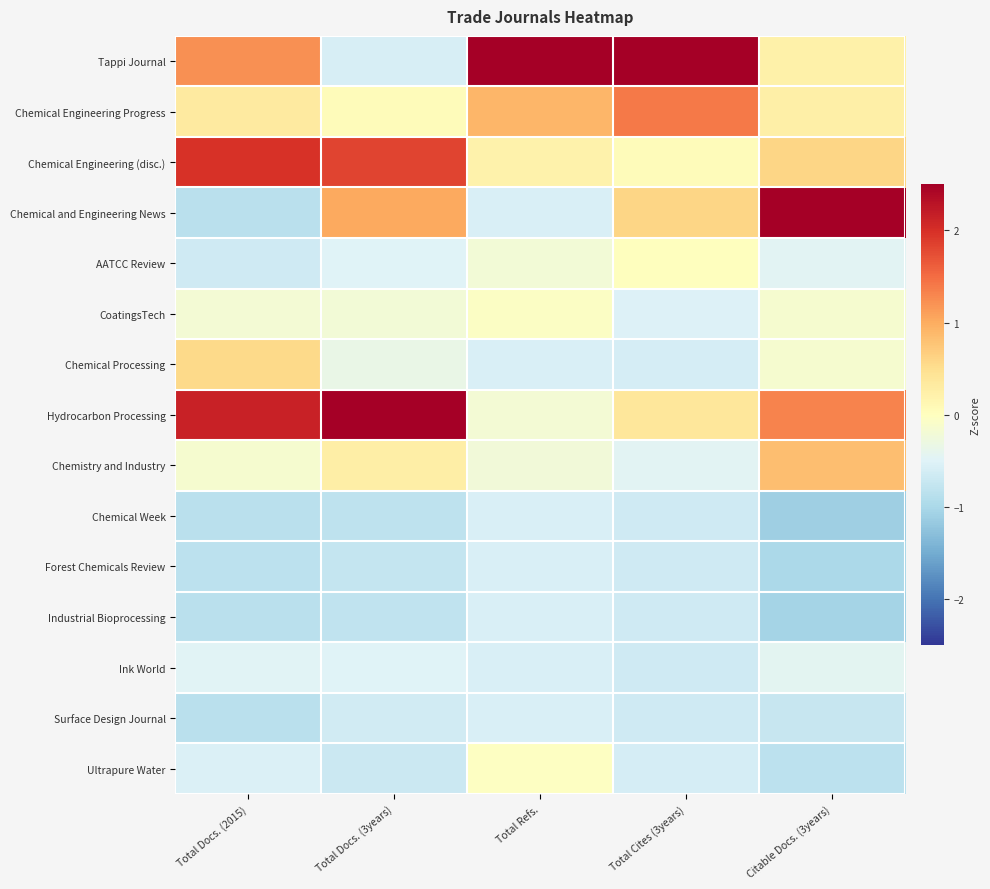

At how many categories does at least one series exceed 0?

5